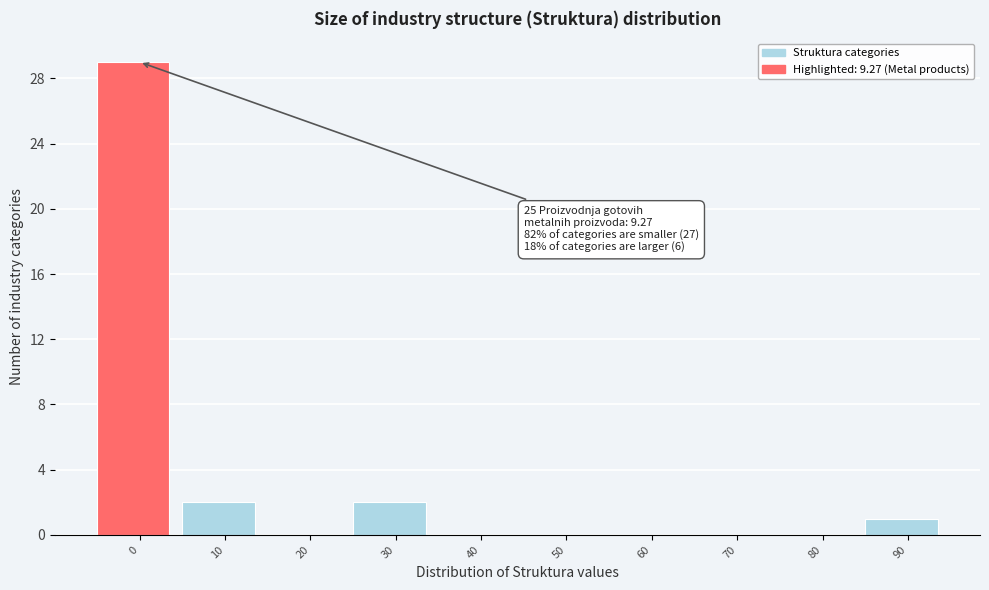

Reading right to left, extract all data points from this chart.

90=1	80=0	70=0	60=0	50=0	40=0	30=2	20=0	10=2	0=29